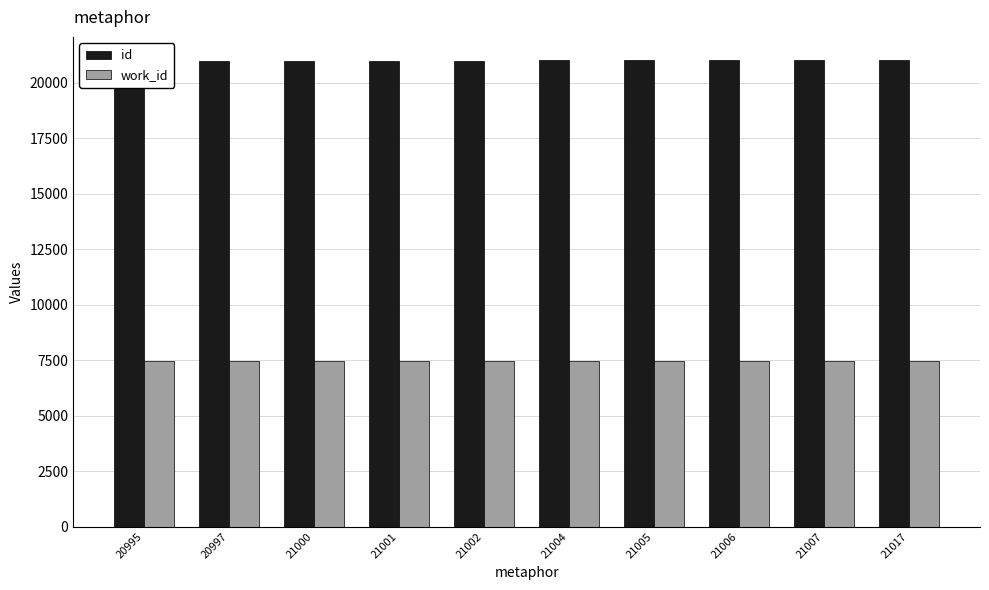

What are all the series names shown in the legend?

id, work_id